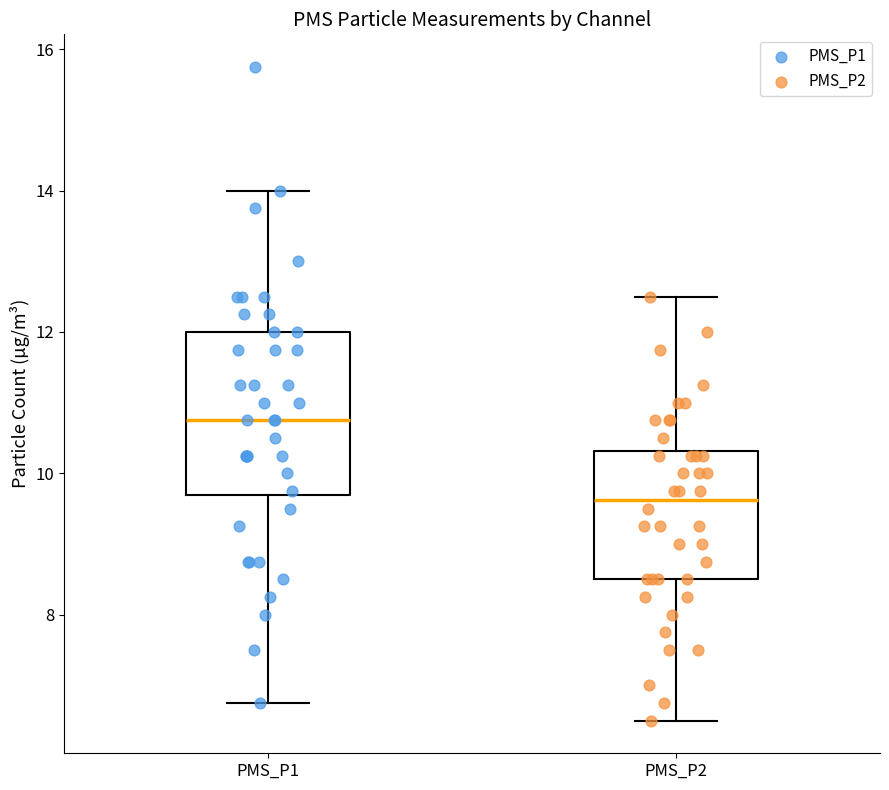

Reading left to right, read every box against the y-axis: the position of its median line, the range the box covers, and the ends of its whiskers. The values are not printed on the chart, so give them approximately, as read against the axis.

PMS_P1: median 10.8, box 9.6 to 12.0, whiskers 6.8 to 14.0
PMS_P2: median 9.6, box 8.6 to 10.4, whiskers 6.6 to 12.6